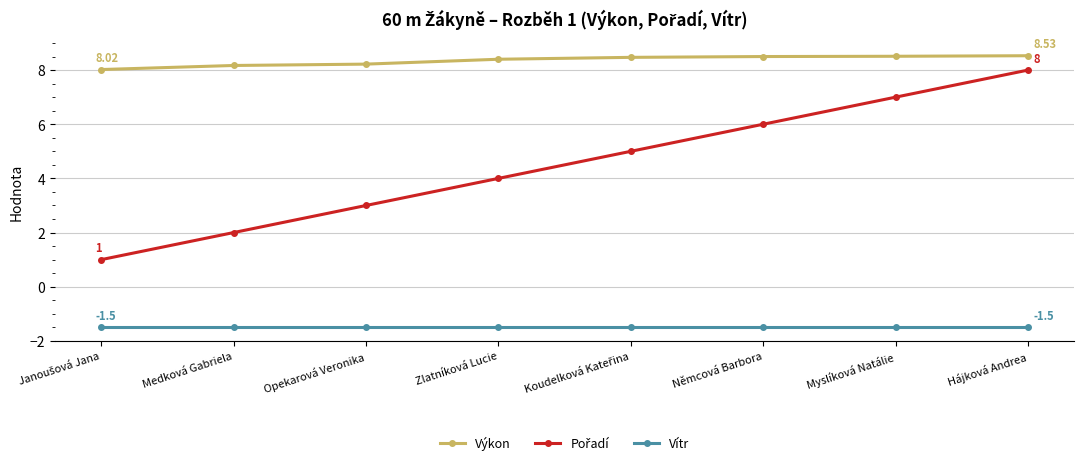

How many categories are shown in the chart?

8